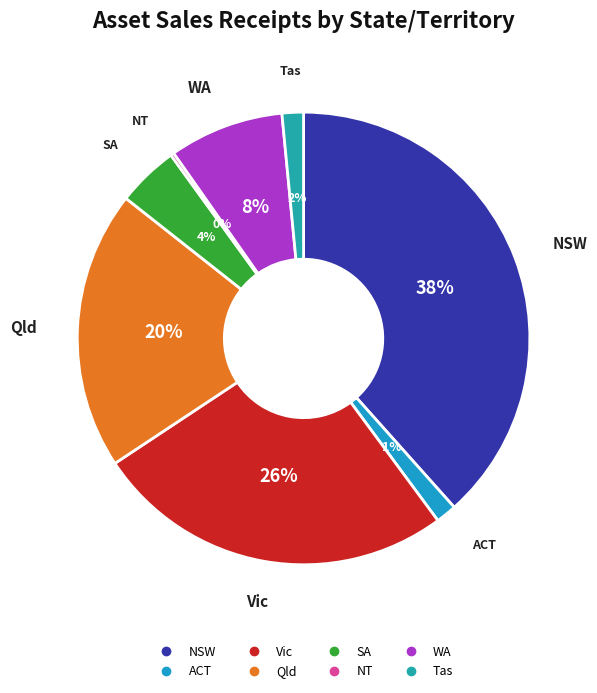

Do Vic and WA together represent more than half of the pie?

No